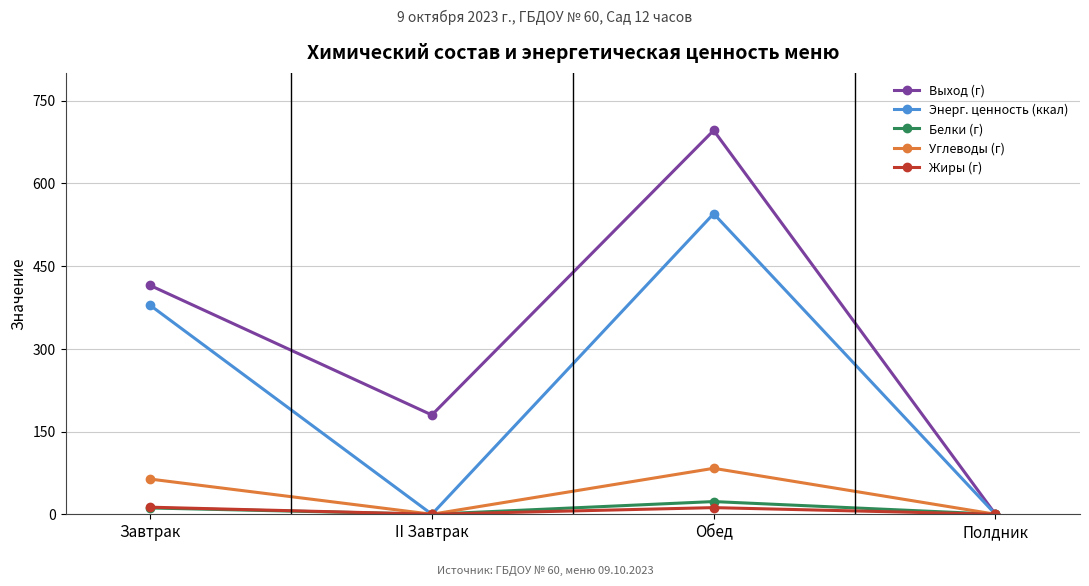

Does the chart display data point markers on the line(s)?

Yes